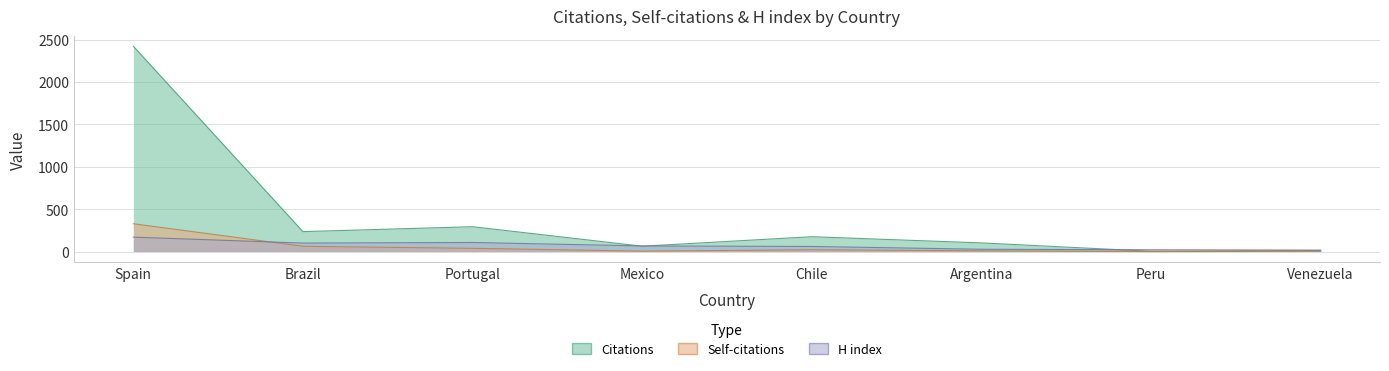

How many data points in H index are above 66?

3